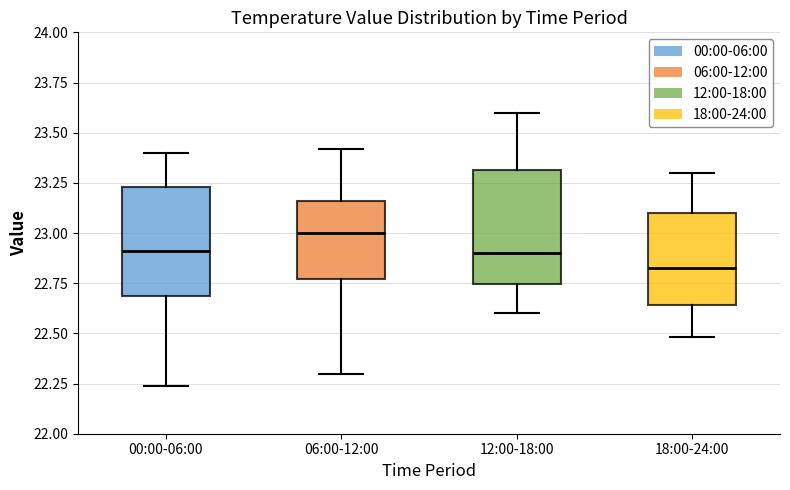

Reading left to right, read every box against the y-axis: the position of its median line, the range the box covers, and the ends of its whiskers. The values are not printed on the chart, so give them approximately, as read against the axis.

00:00-06:00: median 22.90, box 22.70 to 23.25, whiskers 22.25 to 23.40
06:00-12:00: median 23.00, box 22.75 to 23.15, whiskers 22.30 to 23.40
12:00-18:00: median 22.90, box 22.75 to 23.30, whiskers 22.60 to 23.60
18:00-24:00: median 22.85, box 22.65 to 23.10, whiskers 22.50 to 23.30